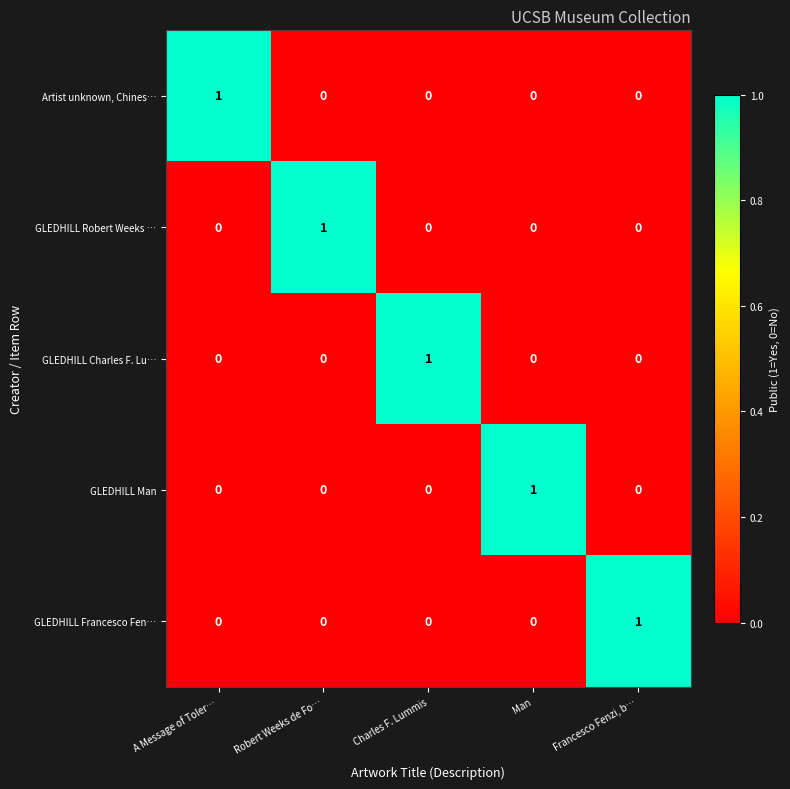

The value of GLEDHILL Francesco Fen… at Robert Weeks de Fo… is 0. True or false?

True